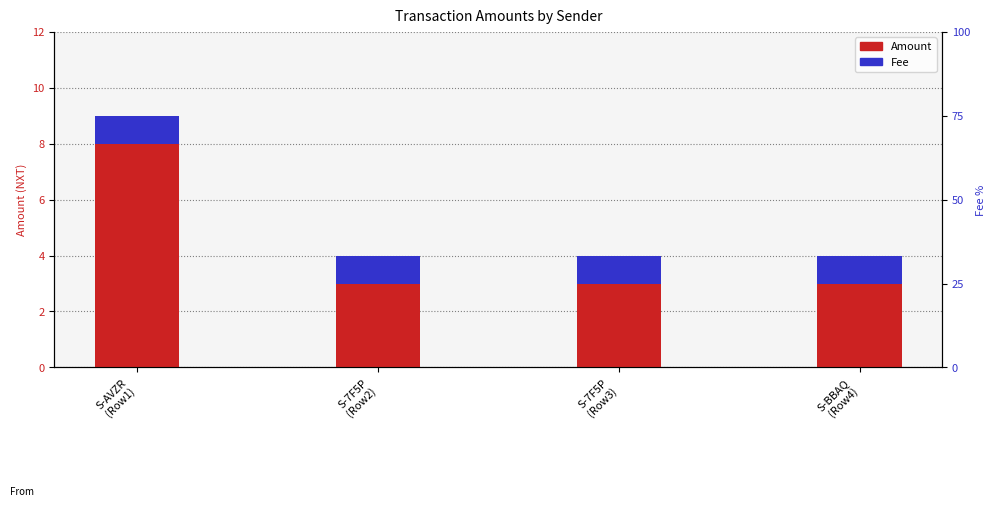

Is the value of Fee at S-7F5P
(Row2) greater than the value of Amount at S-7F5P
(Row3)?

No